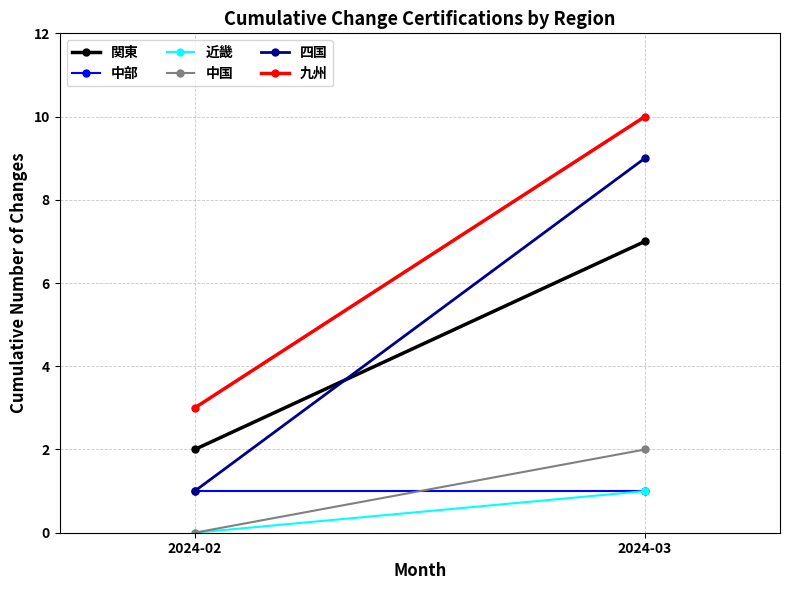

What are all the series names shown in the legend?

関東, 中部, 近畿, 中国, 四国, 九州